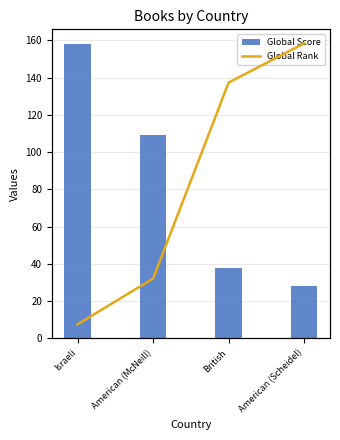

At how many categories does at least one series exceed 6691?

2